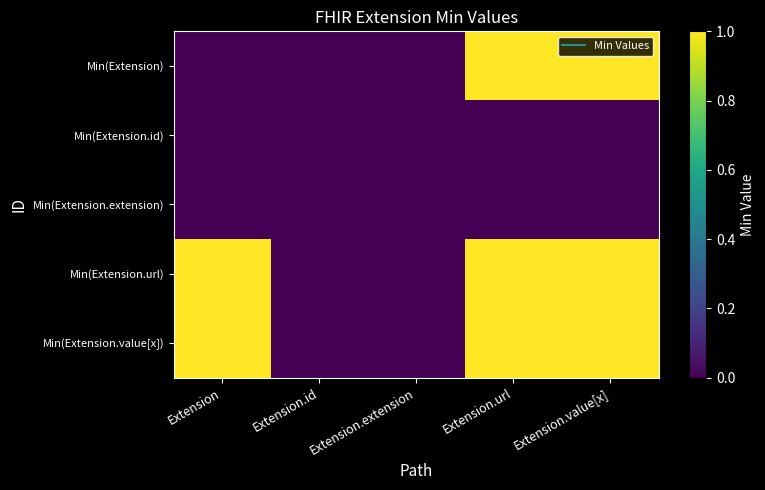

At Extension.url, list the series in order from smallest to largest.

Min(Extension.id), Min(Extension.extension), Min(Extension), Min(Extension.url), Min(Extension.value[x])